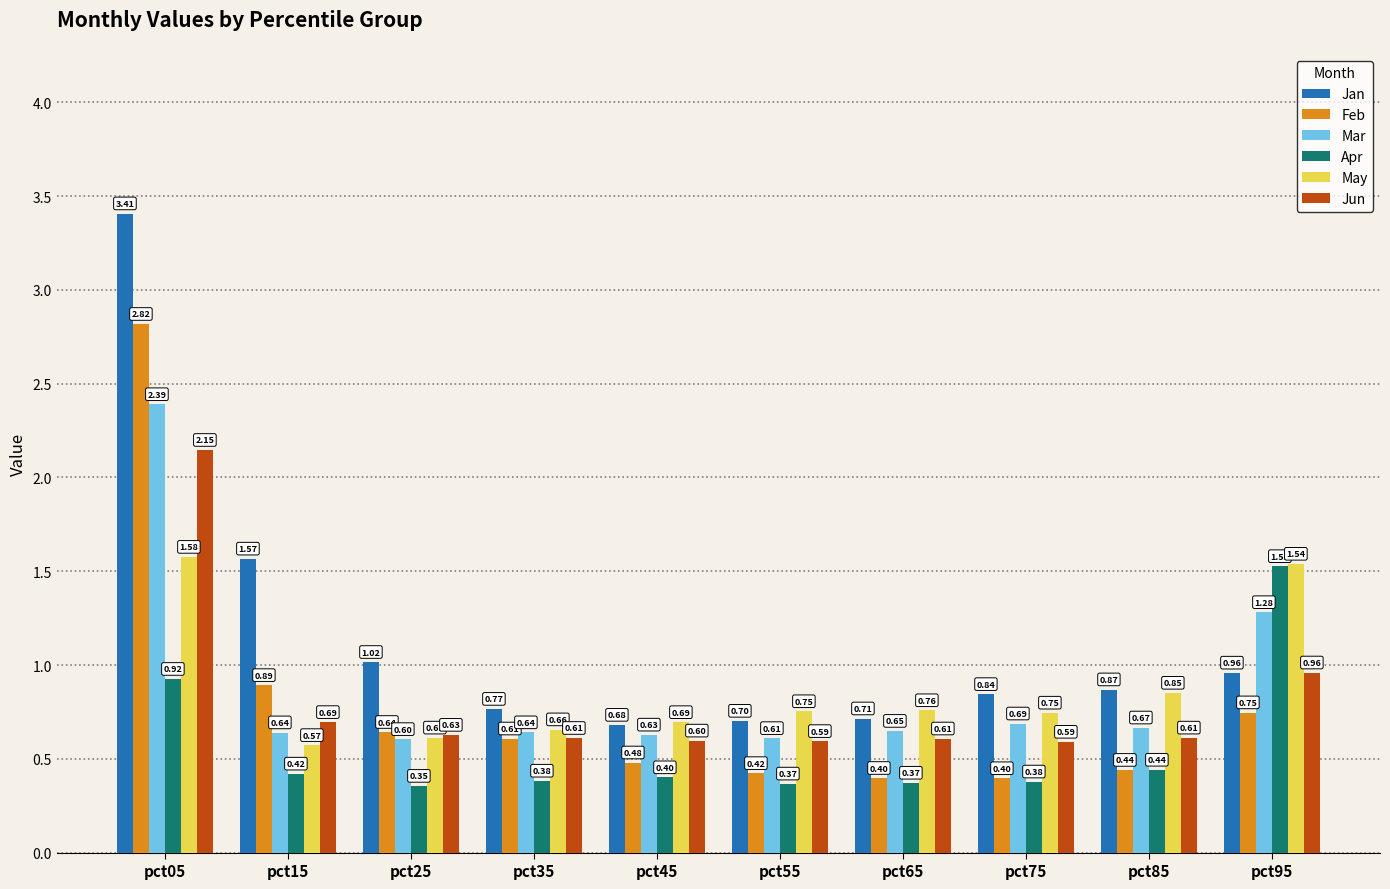

What is the value of the Mar bar at the 4th from the left?

0.6